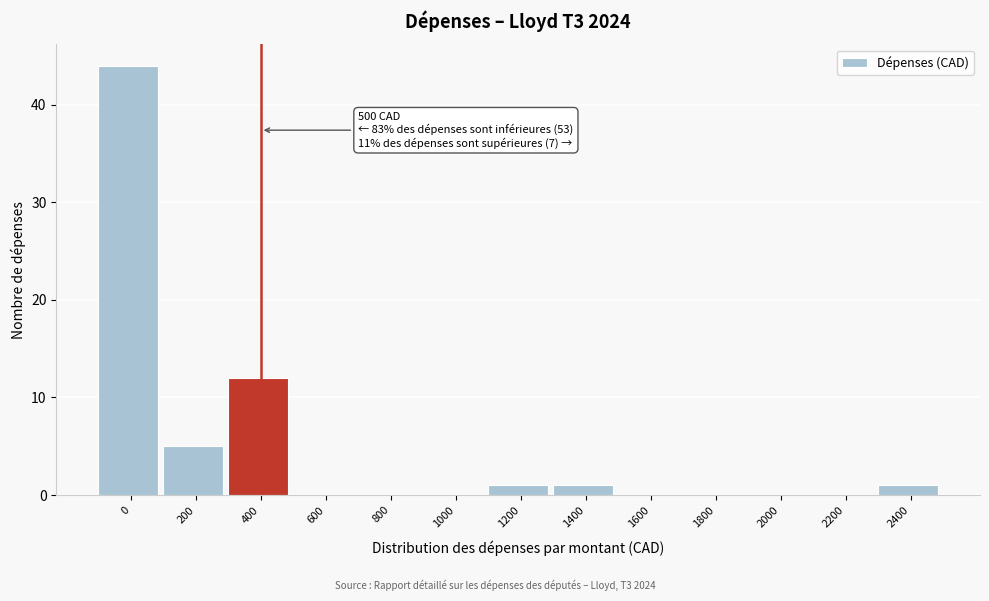

Reading left to right, transcribe all the data shown in this chart.

0=44	200=5	400=12	600=0	800=0	1000=0	1200=1	1400=1	1600=0	1800=0	2000=0	2200=0	2400=1